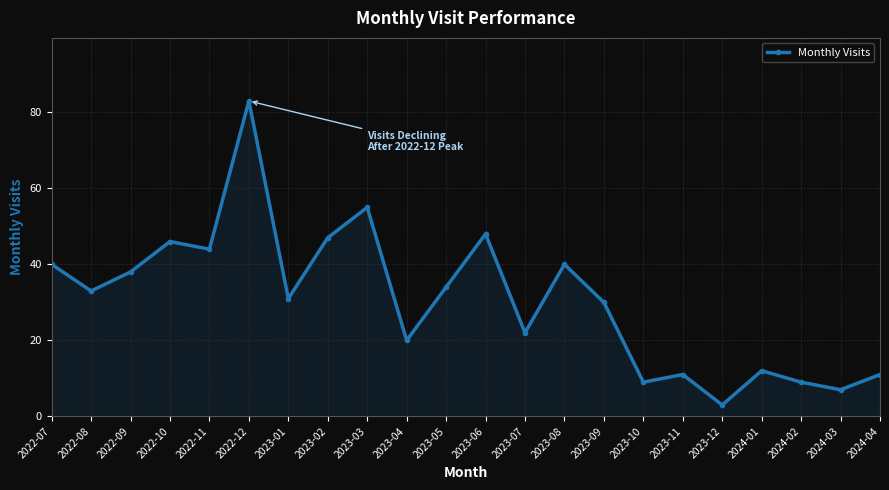

Reading right to left, extract all data points from this chart.

11	7	9	12	3	11	9	30	40	22	48	34	20	55	47	31	83	44	46	38	33	40